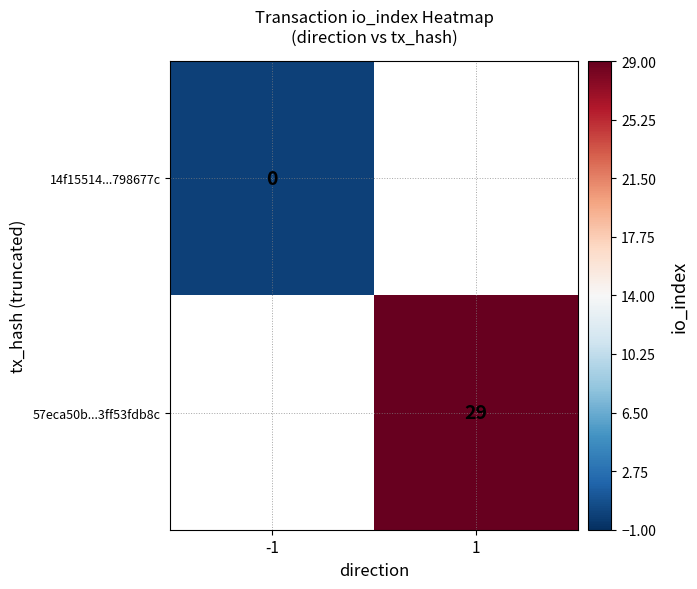

True or false: 57eca50b...3ff53fdb8c has a value of 29 at 1.

True